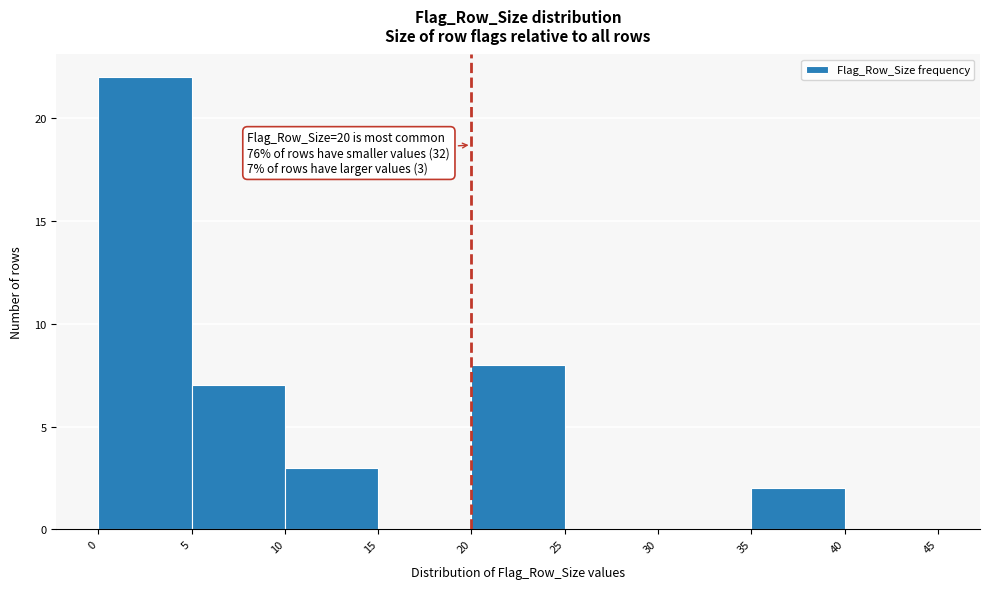

Over which range of the x-axis is the bar tallest?

0 to 5